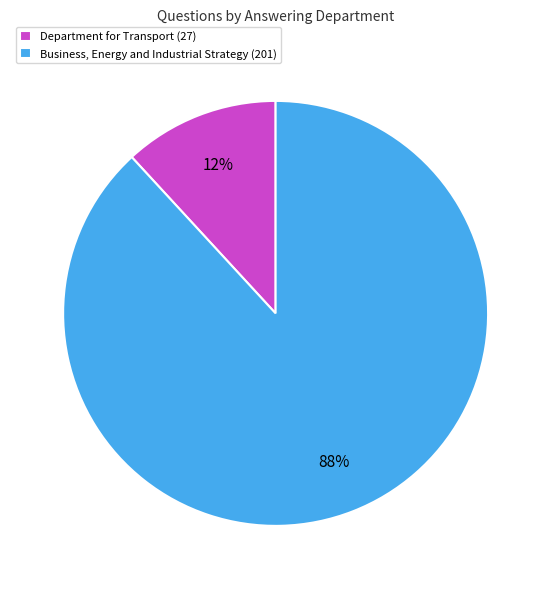

Which slice is the largest?

Business, Energy and Industrial Strategy (201)